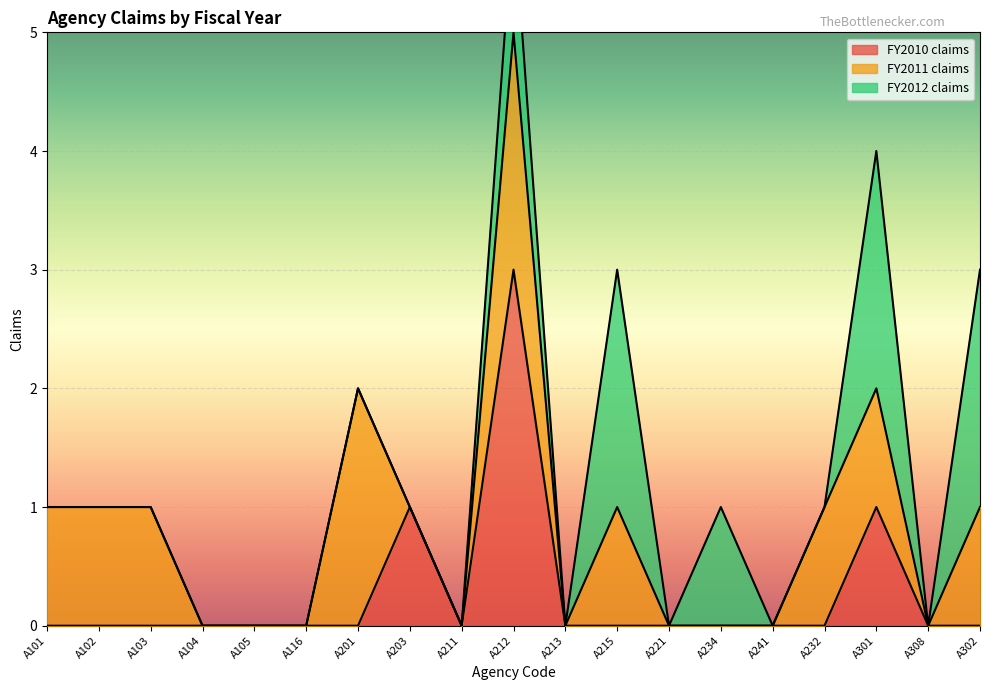

The value of FY2010 claims at A101 is 2. True or false?

False